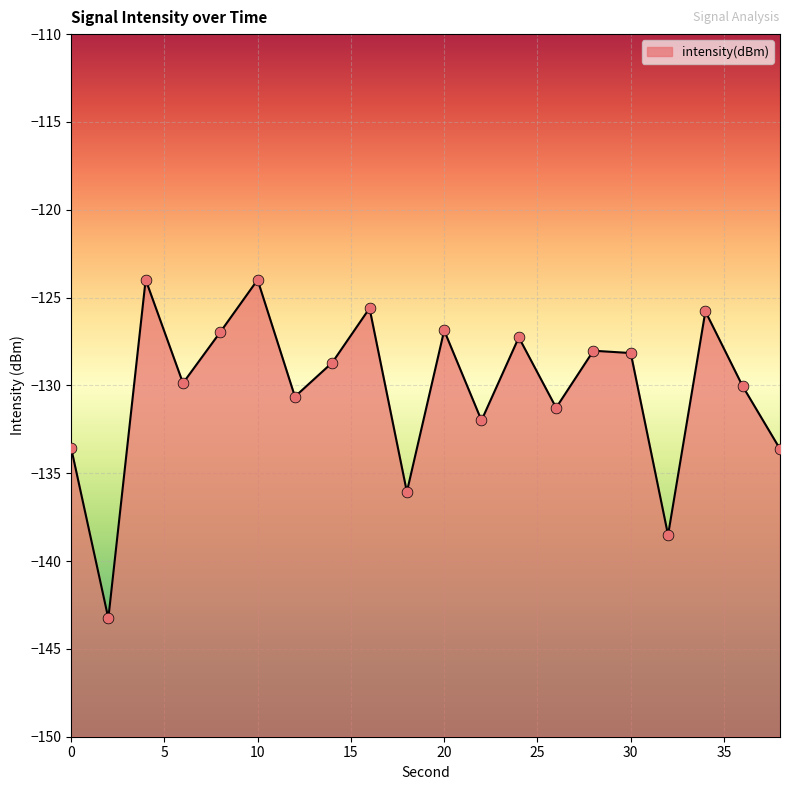

What is the change in value from 4 to 24?

-3.3